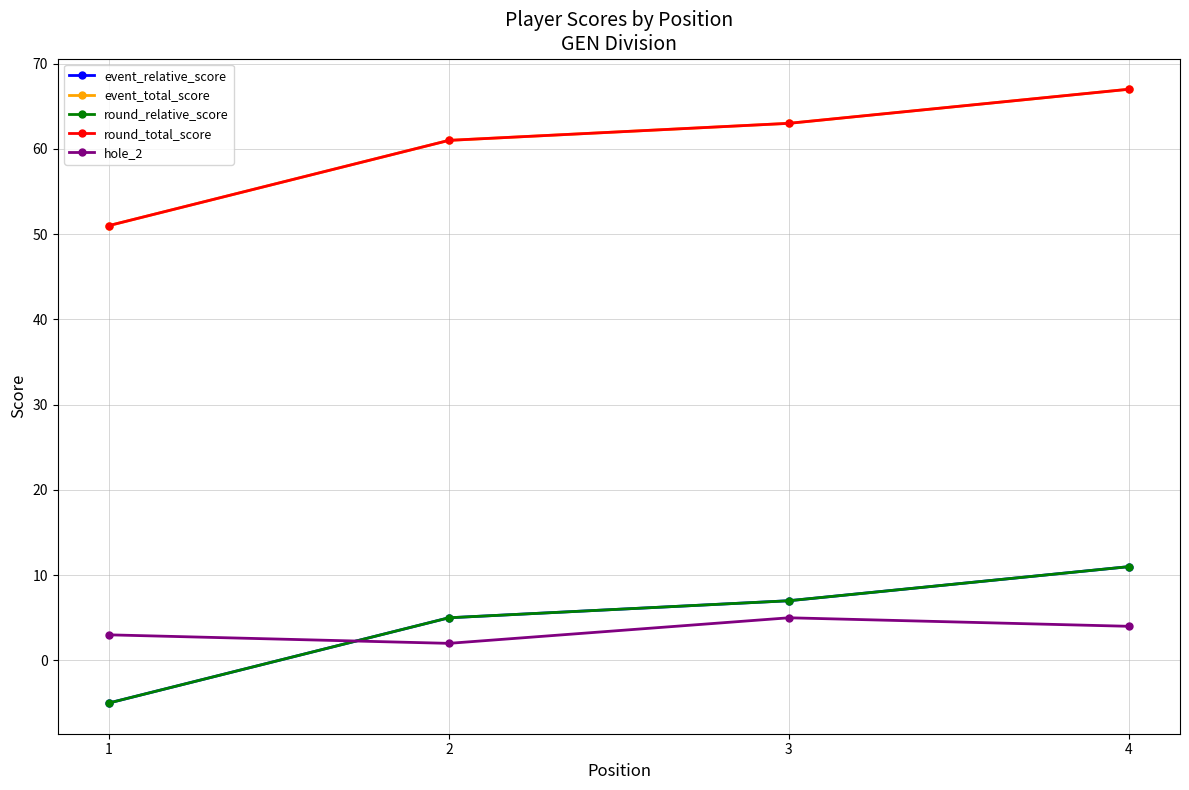

Does the chart have visible grid lines?

Yes